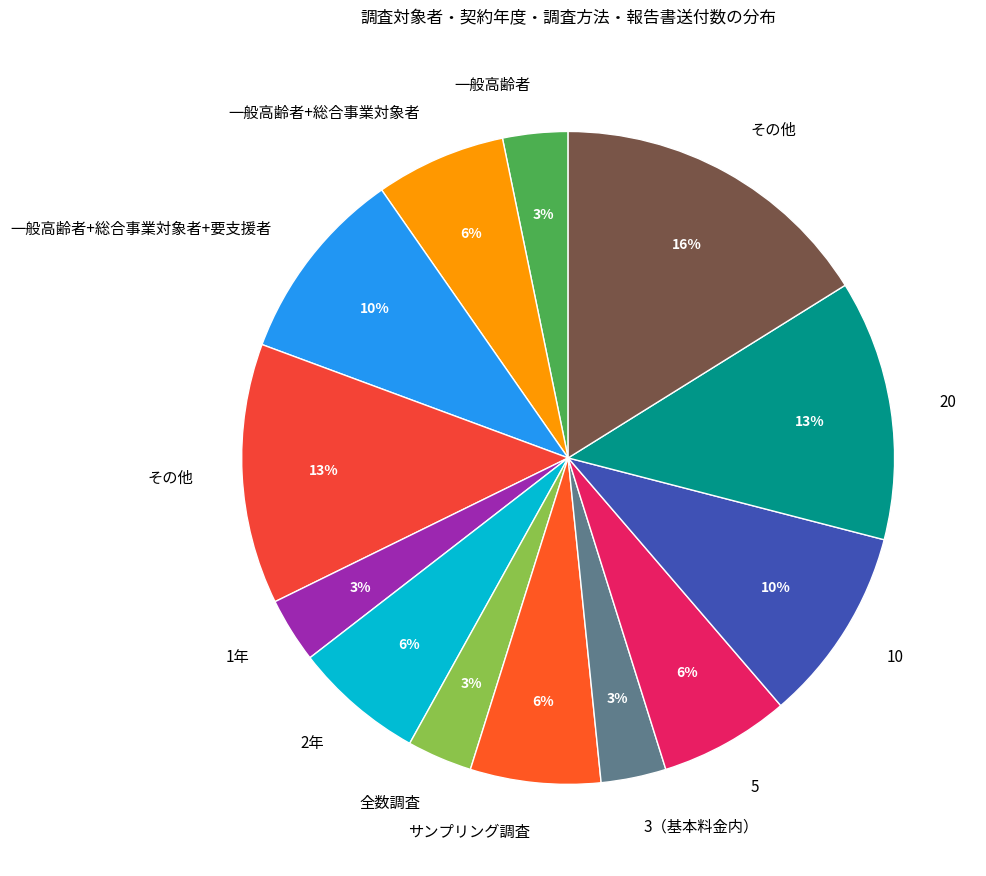

Is there any slice that represents more than half of the pie?

No